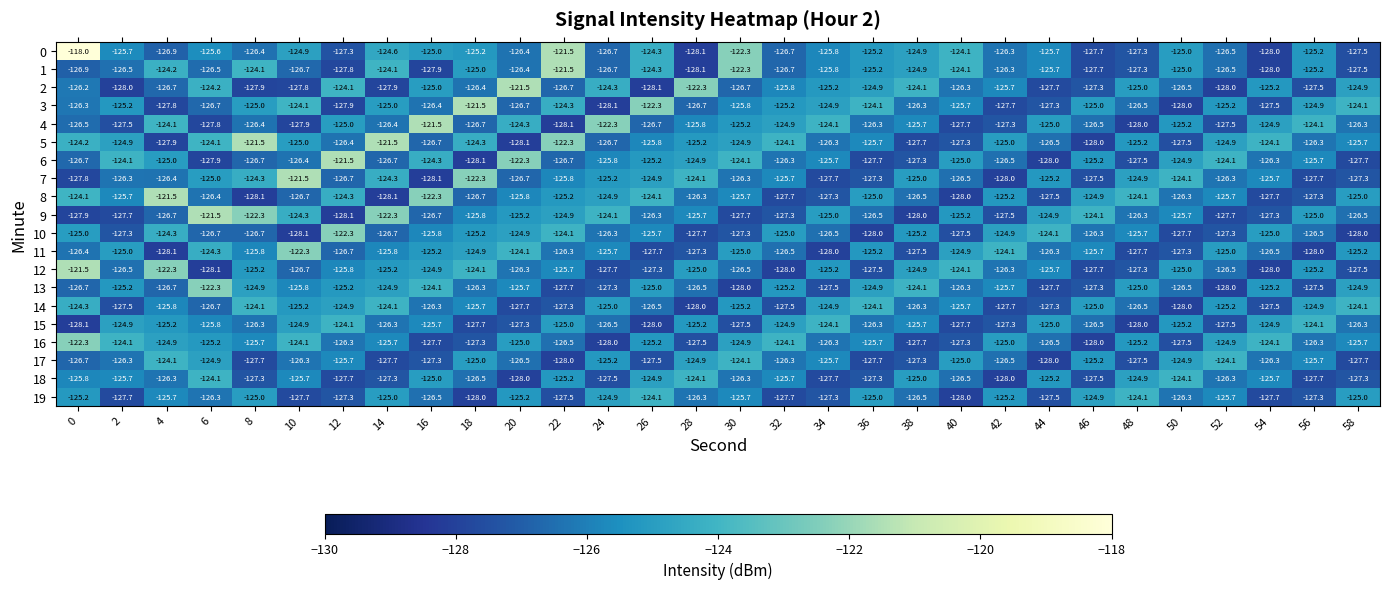

Which category has the highest value in the 2 series?

20